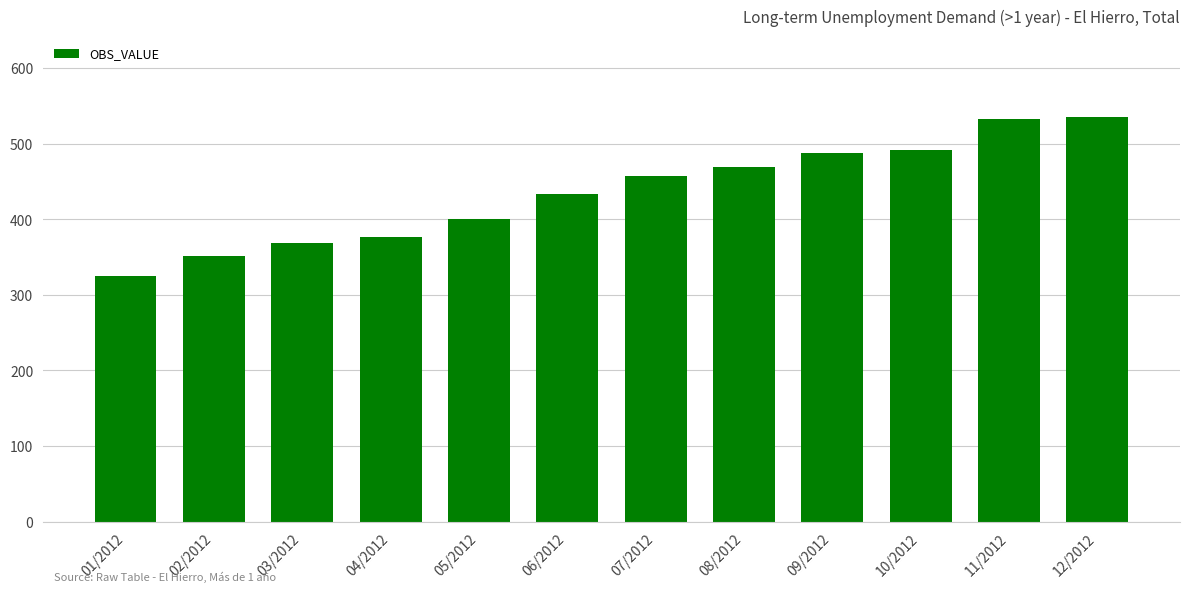

The value at 10/2012 is 854. True or false?

False